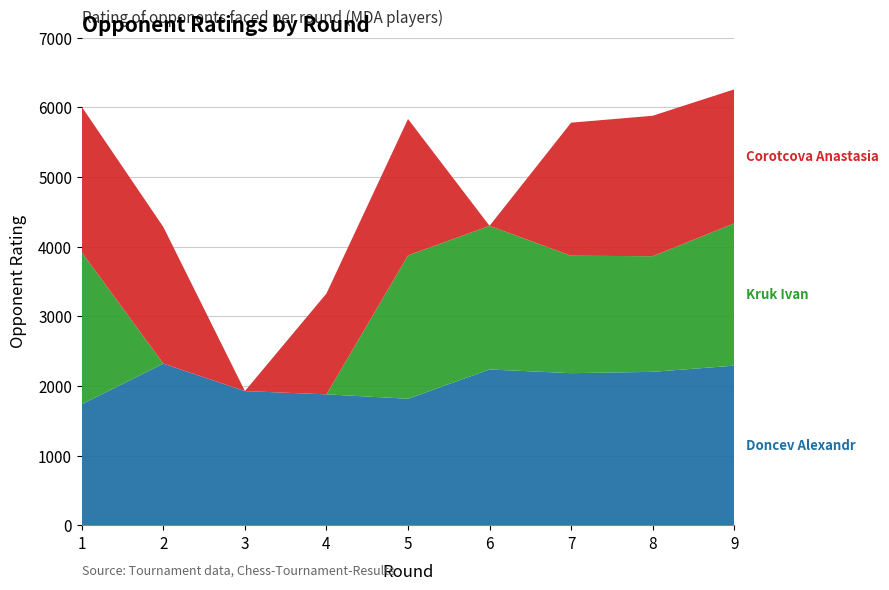

Reading right to left, extract all data points from this chart.

Doncev Alexandr: 2290	2201	2182	2235	1815	1878	1925	2319	1736
Kruk Ivan: 2042	1660	1686	2062	2058	0	0	0	2180
Corotcova Anastasia: 1924	2016	1910	0	1958	1448	0	1961	2089